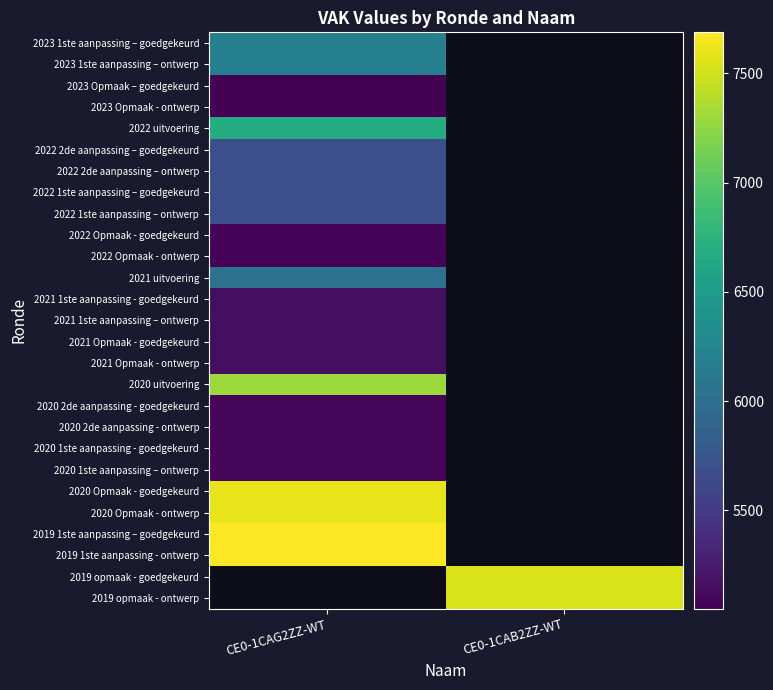

What is the maximum value shown in the chart?

7688.0